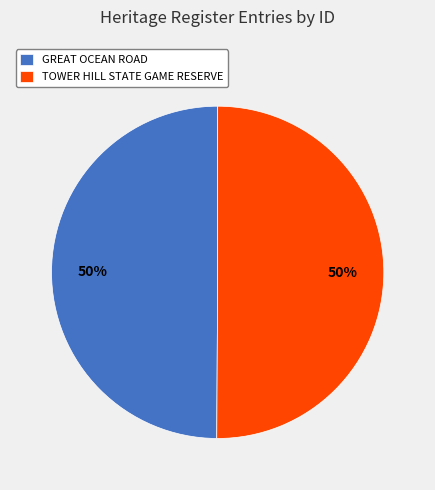

The TOWER HILL STATE GAME RESERVE slice represents 50% of the pie. True or false?

True